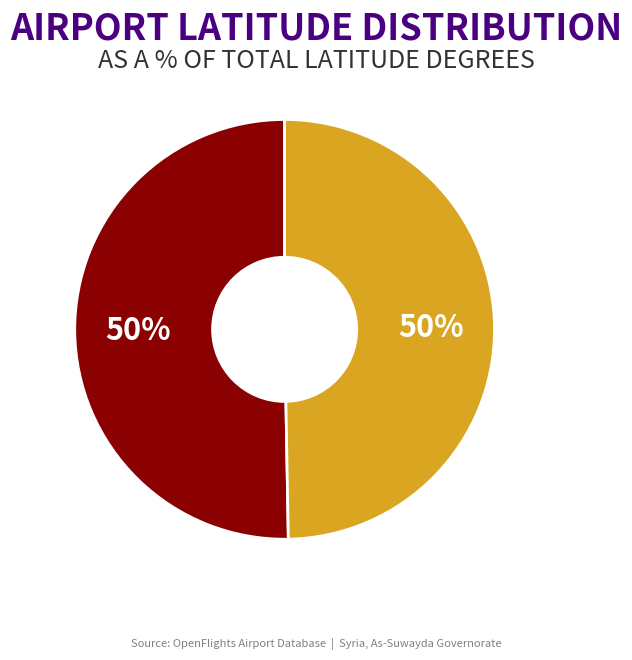

To the nearest percent, what is the average slice percentage?

50%